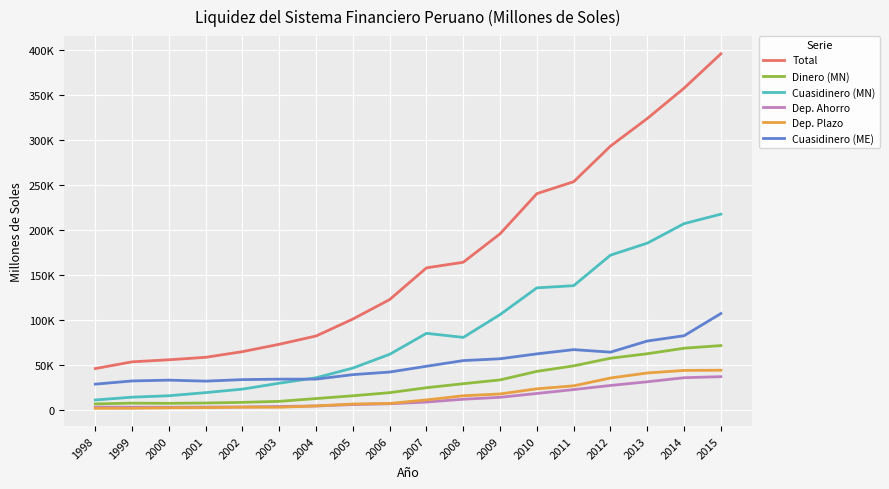

Reading left to right, what are all the values shown in this chart?

Total: 45756.0	53257.9	55531.3	58287.2	64574.6	72785.9	81981.8	100833.0	122513.6	157745.5	163984.5	195611.4	240259.3	253519.3	293117.0	323804.4	357541.4	395716.7
Dinero (MN): 6482.1	7311.0	7087.2	7489.2	8176.9	9311.6	12419.6	15488.9	18975.5	24476.0	28930.1	33146.6	42650.6	48766.3	57246.6	62228.8	68382.1	71324.2
Cuasidinero (MN): 10842.9	13956.7	15543.5	19012.9	22909.5	29496.5	35533.9	46325.3	61634.8	84933.2	80427.8	105802.6	135506.9	137932.7	171854.2	185197.8	206900.4	217454.6
Dep. Ahorro: 2843.2	2811.9	2765.6	2957.9	3062.9	3587.3	4173.5	5739.4	6613.0	8533.8	11658.8	13807.8	18084.2	22408.8	26978.4	31061.4	35591.3	36751.5
Dep. Plazo: 1541.5	1623.1	2103.4	2329.3	2864.0	2777.0	4223.1	6357.7	6961.7	10920.9	15516.5	17532.2	23249.6	26550.7	35259.6	40870.2	43690.6	43890.0
Cuasidinero (ME): 28431.0	31990.3	32900.6	31785.2	33488.2	33977.7	34028.2	39018.8	41903.4	48336.3	54626.6	56662.3	62101.8	66820.3	64016.2	76377.8	82258.9	106937.9